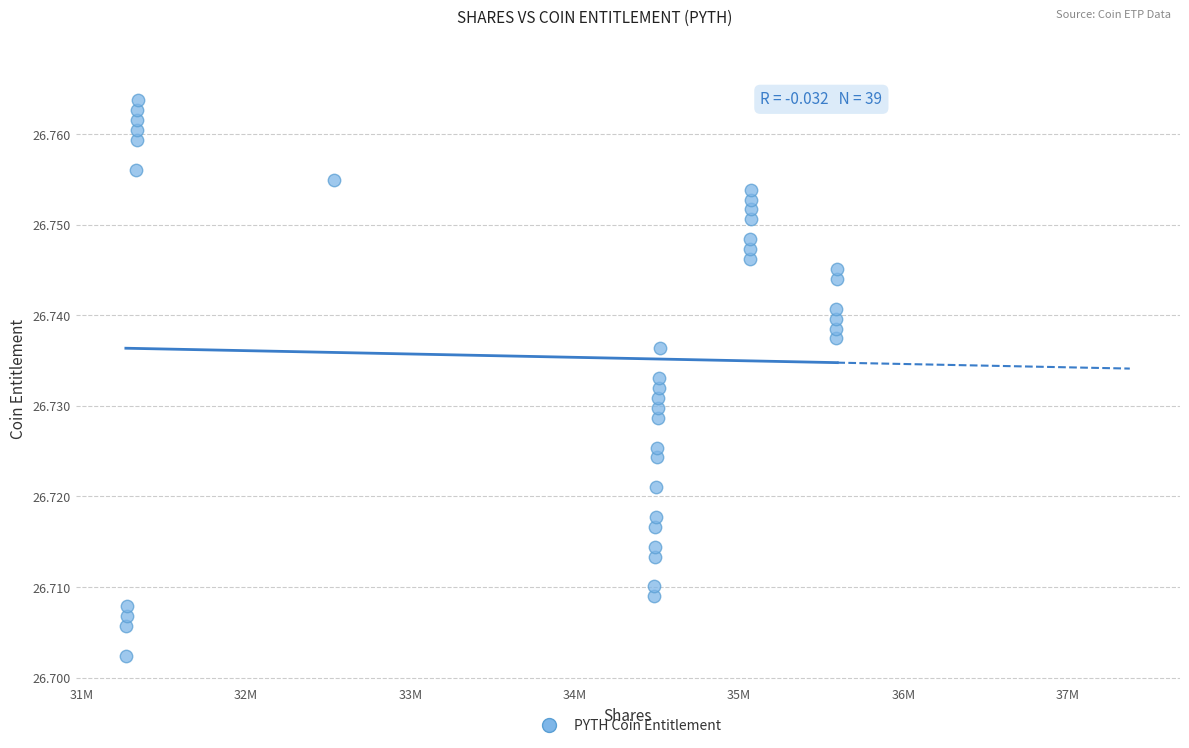

What is the range of X values (max minus min)?

4329284.9